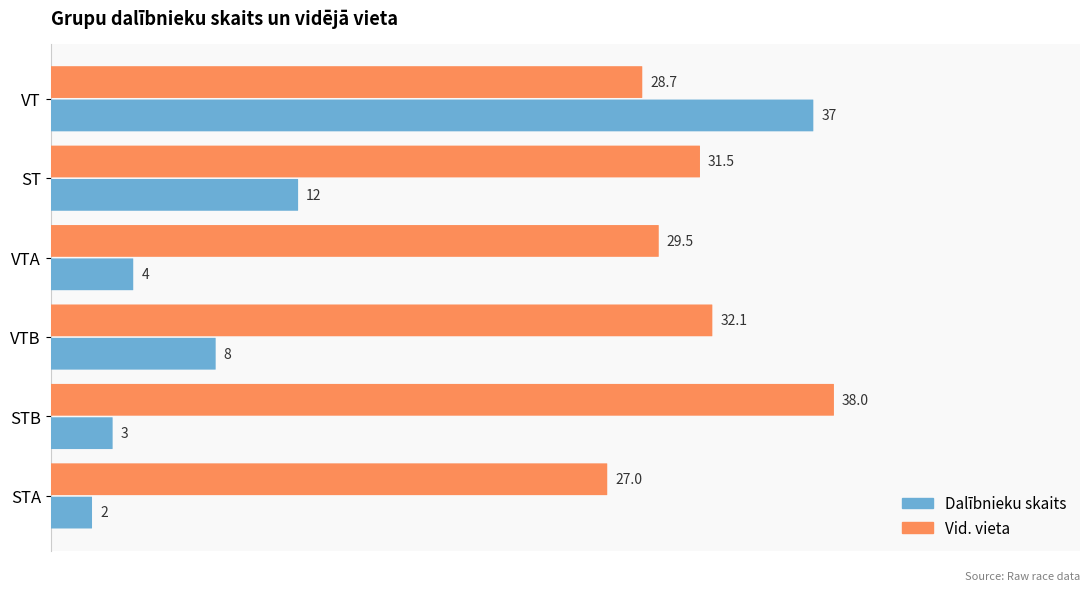

Is the value of Dalībnieku skaits at 20 greater than the value of Vid. vieta at 0?

No